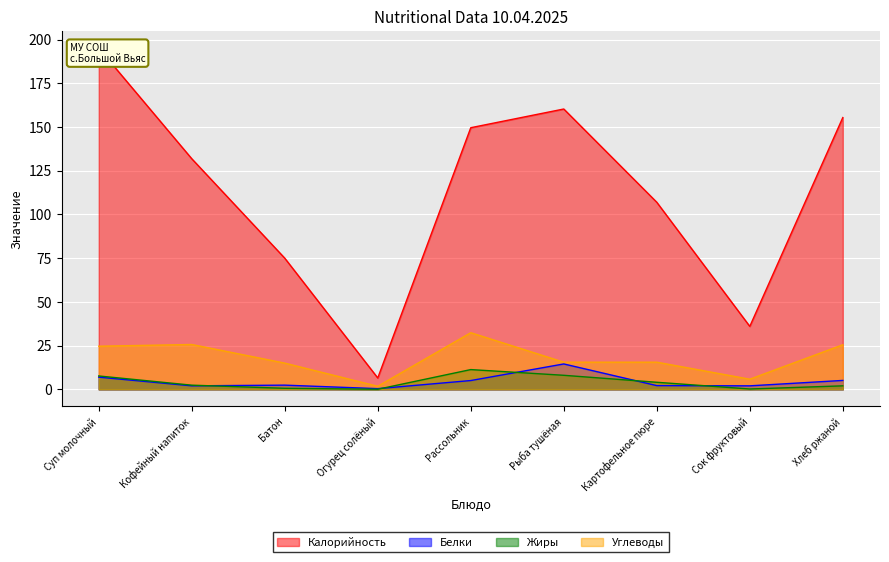

Read the Жиры value at Рассольник.

11.3